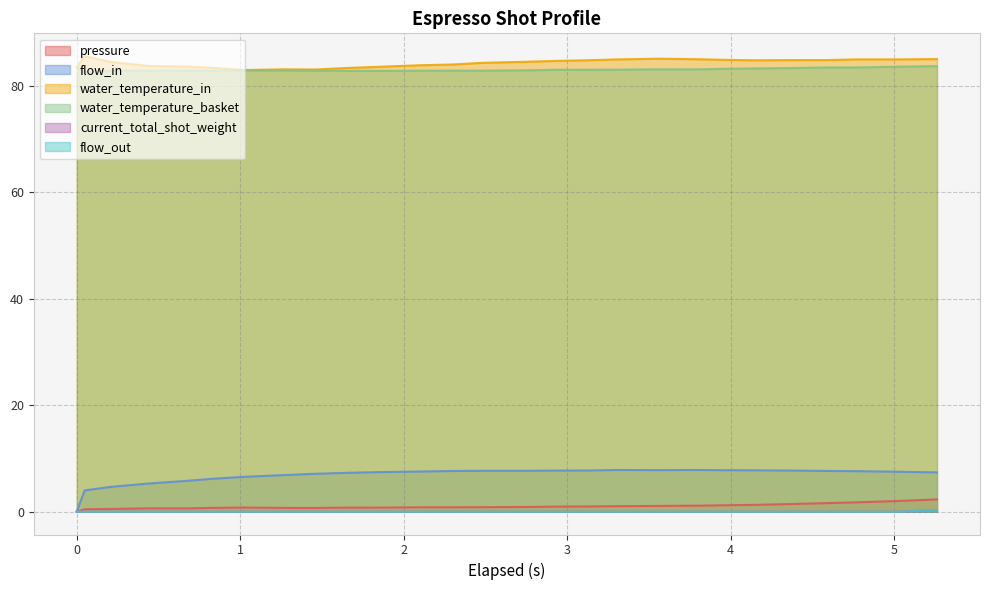

How many lines are shown in the chart?

6